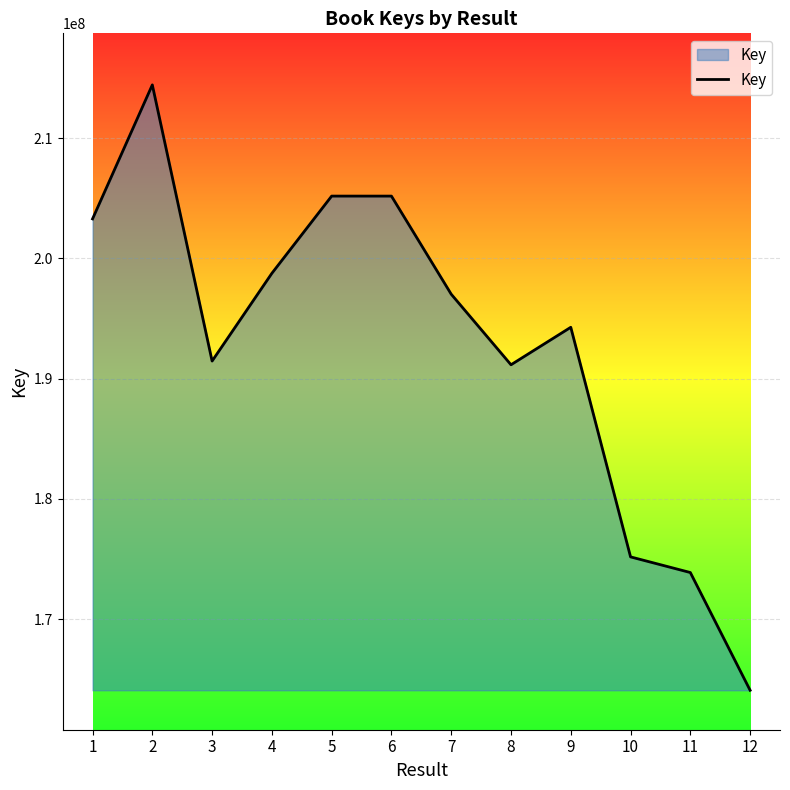

The value at 9 is 194274394. True or false?

True